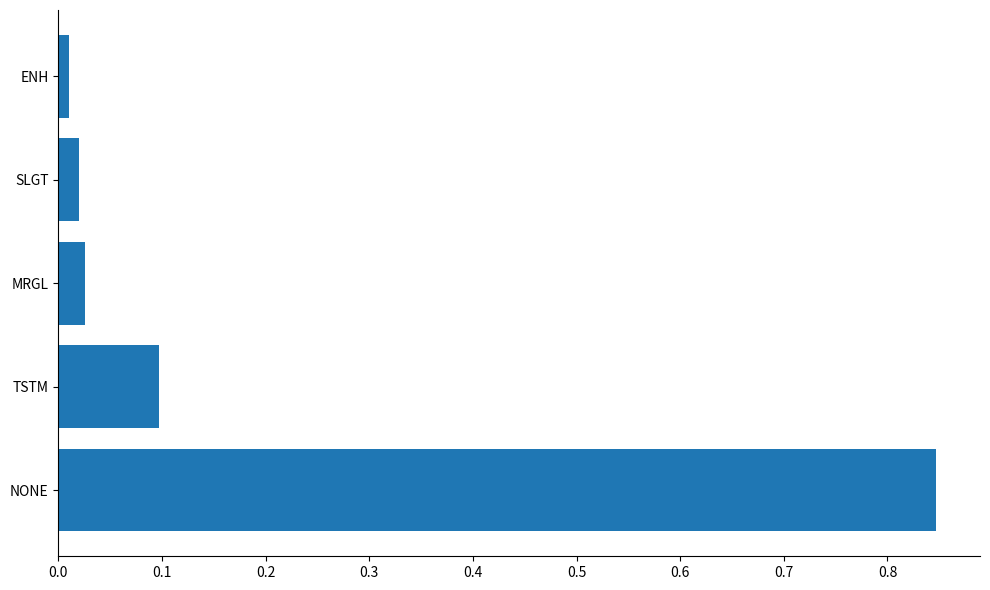

Where is the data nearest to the value 0?

ENH